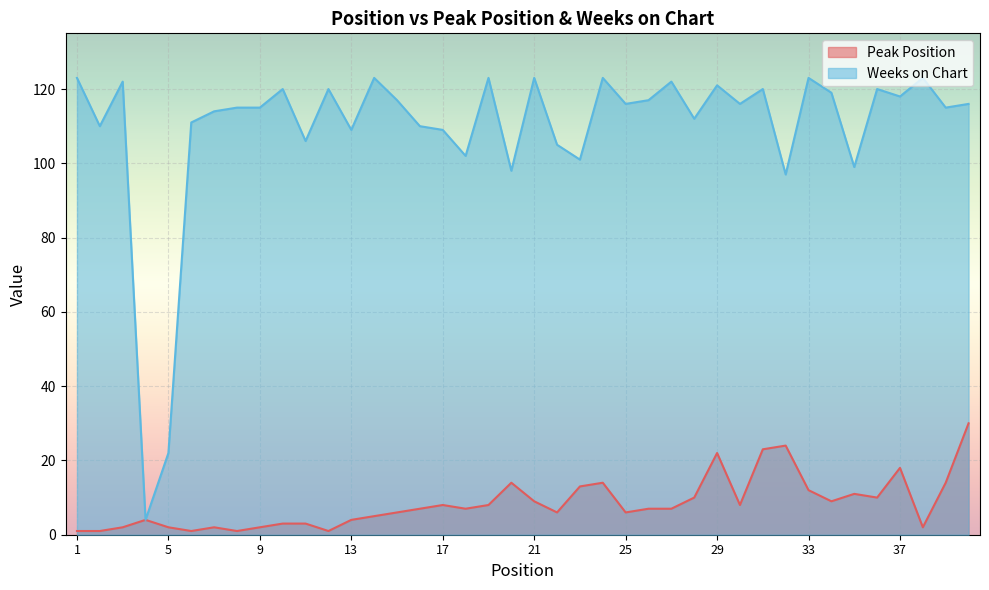

Is it true that Peak Position equals 7 at 16?

True